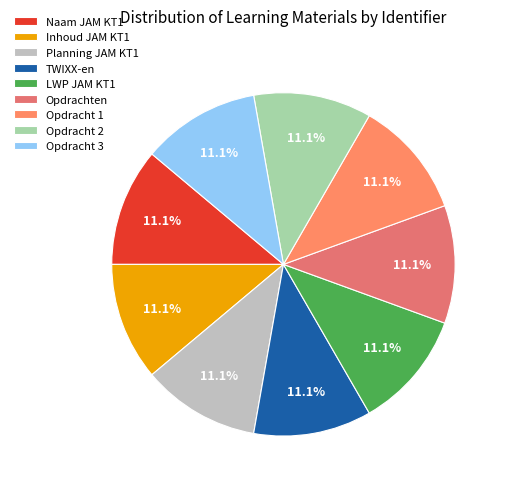

True or false: Opdrachten accounts for 11% of the total.

True